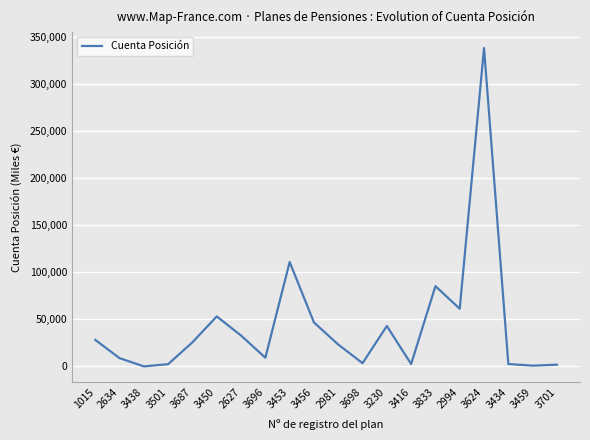

How many lines are shown in the chart?

1